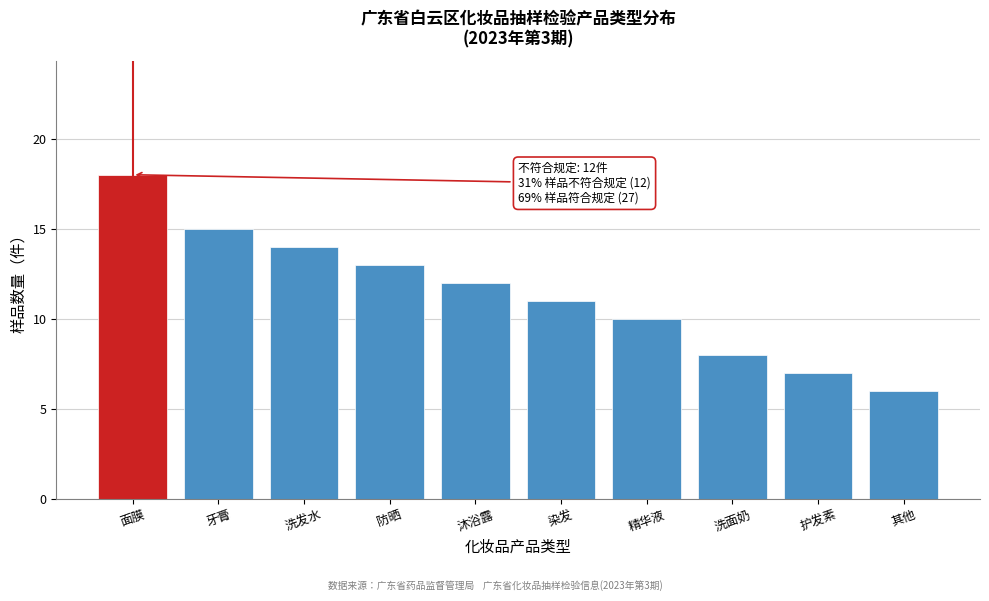

Reading right to left, list all the values displayed in this chart.

6	7	8	10	11	12	13	14	15	18